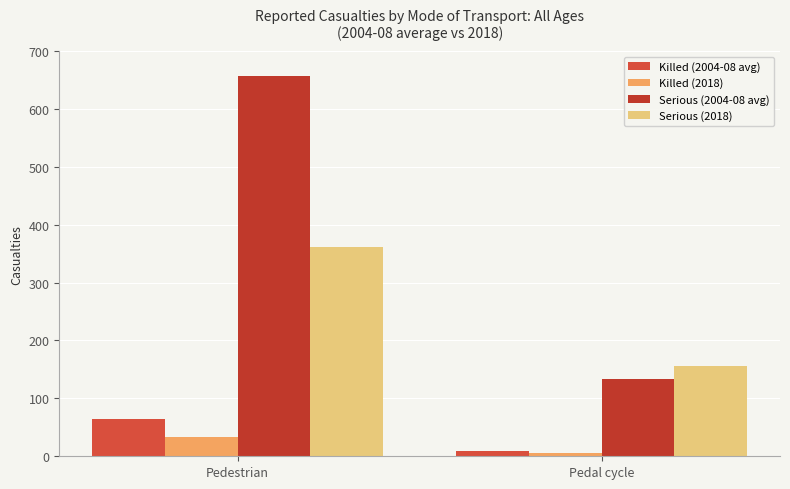

What are all the series names shown in the legend?

Killed (2004-08 avg), Killed (2018), Serious (2004-08 avg), Serious (2018)